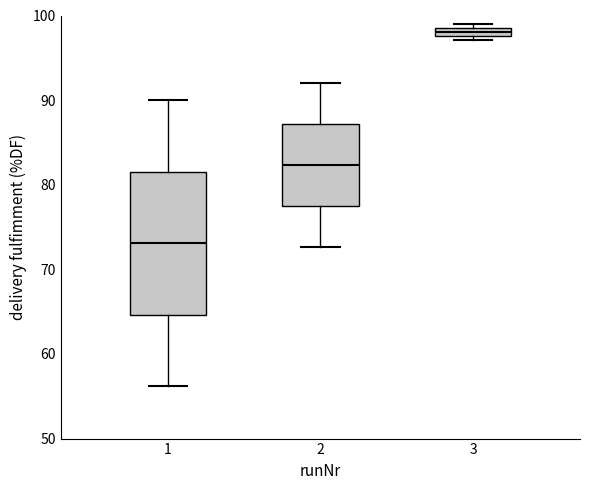

Which box has the highest median line?

3